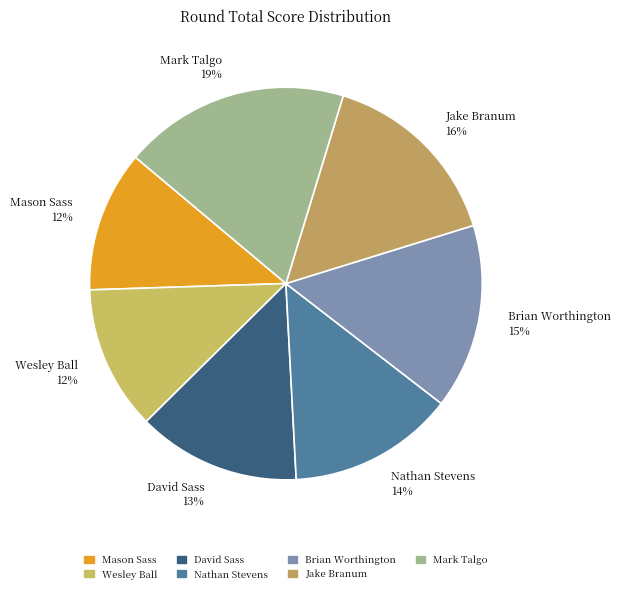

What is the largest slice in the pie chart?

Mark Talgo